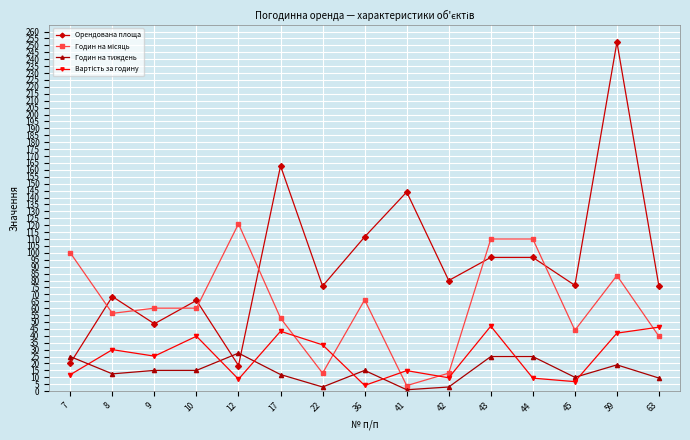

Which series has the largest total across all categories?

Орендована площа